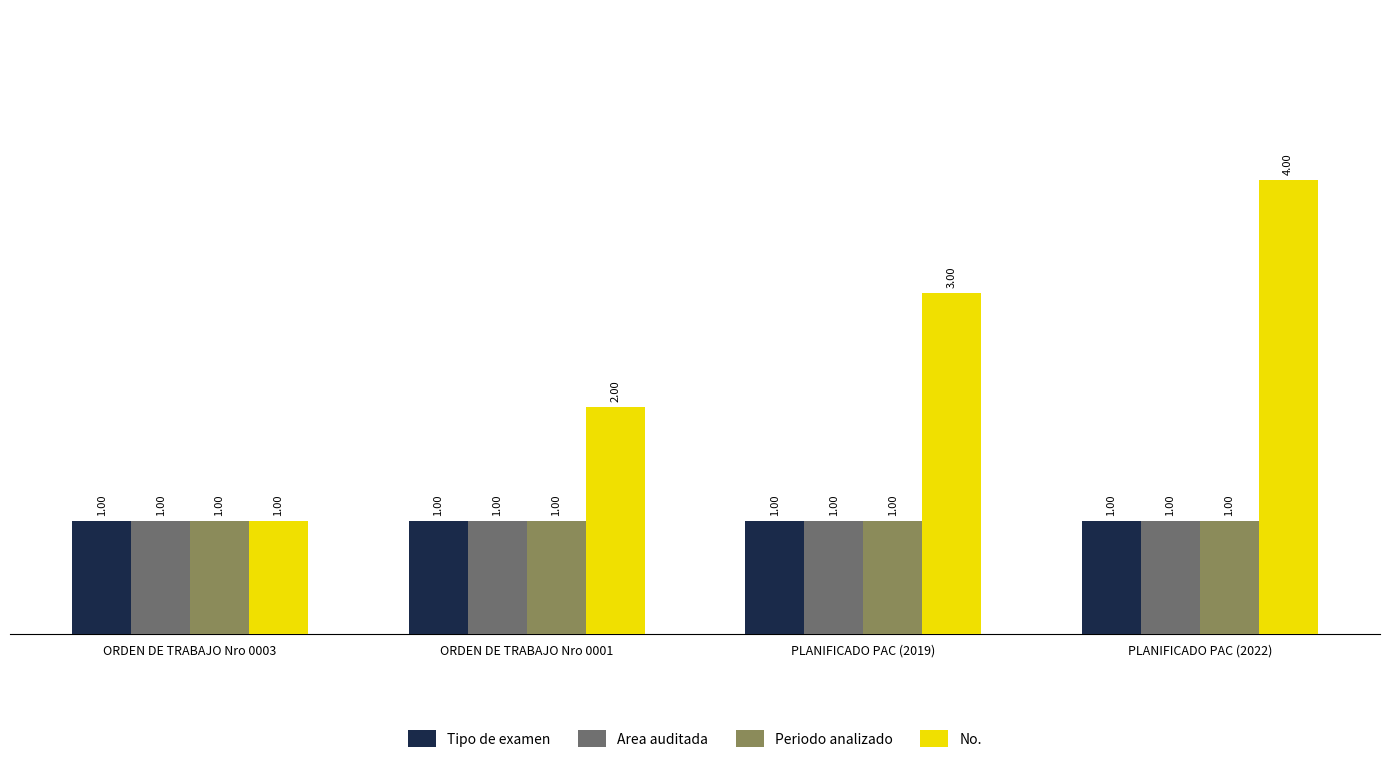

What is the average value of the Tipo de examen series?

1